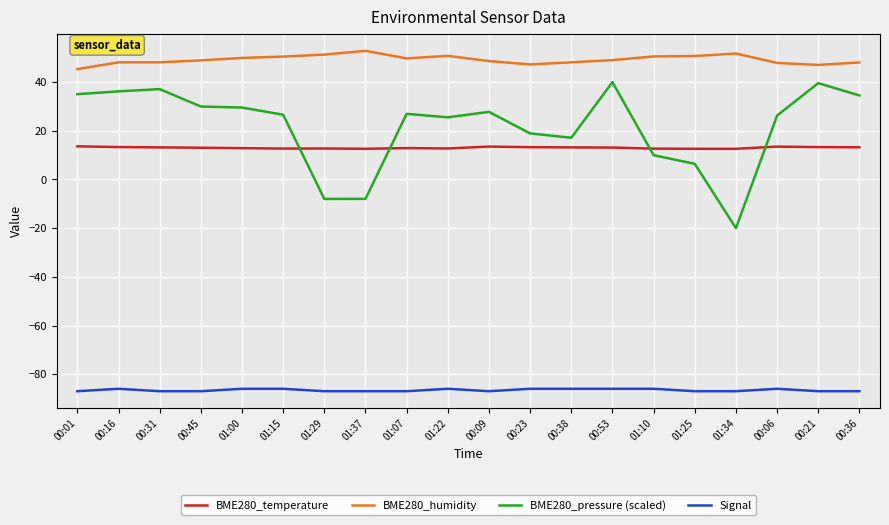

What position from the left is 00:23?

12